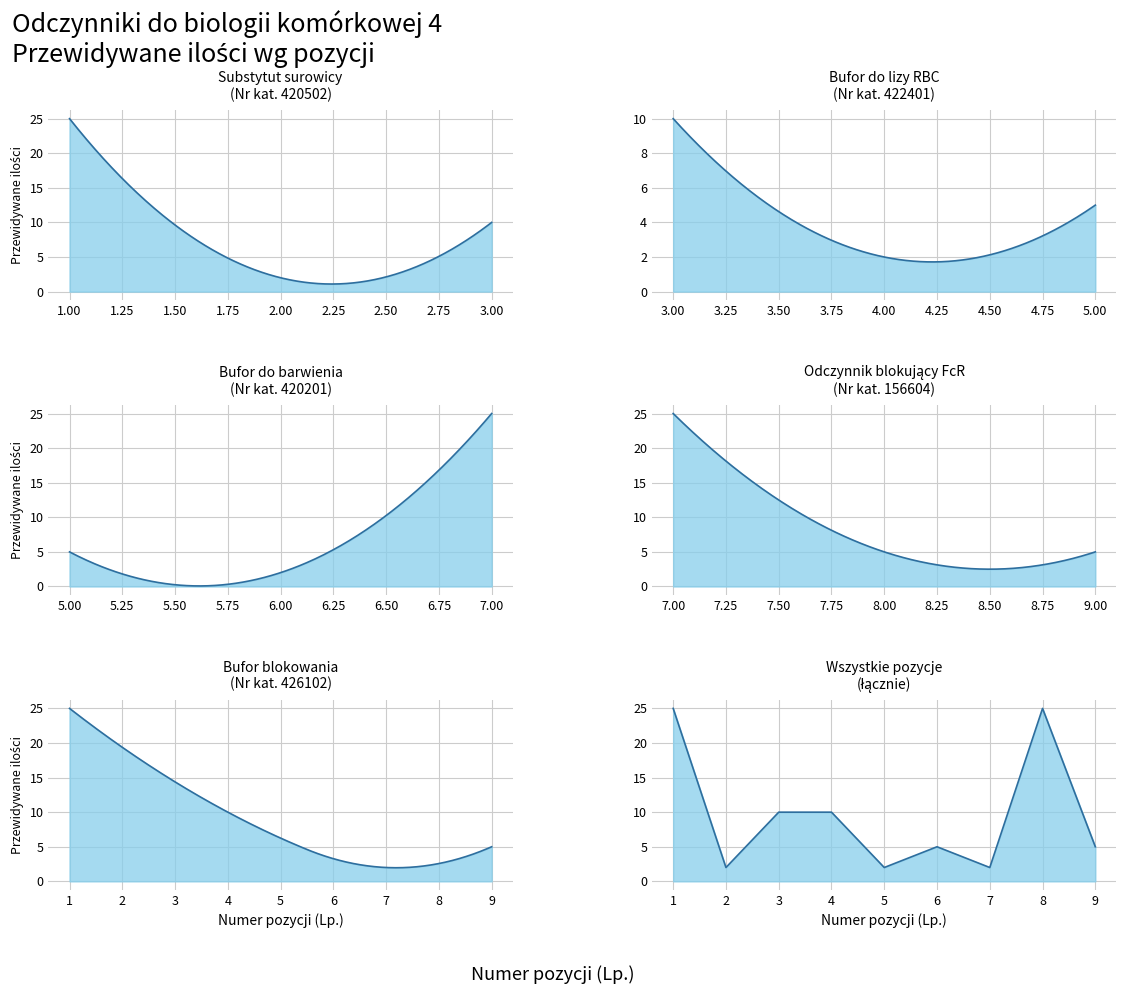

At which category is the sum across all series the highest?

1